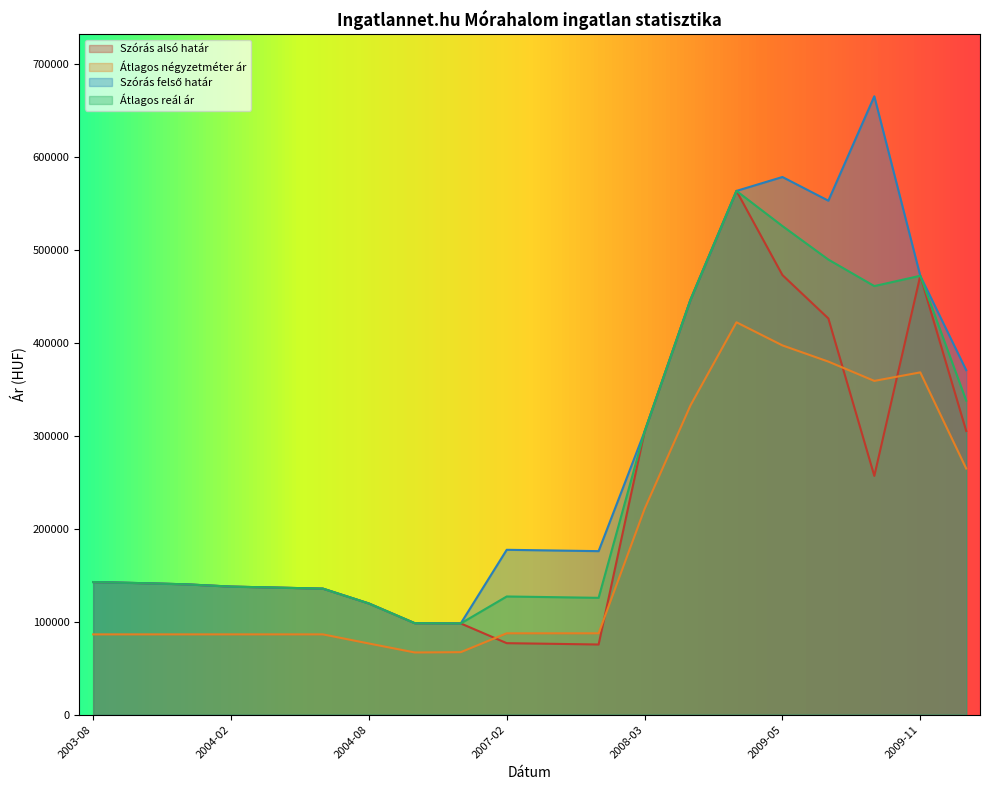

True or false: Átlagos négyzetméter ár and Szórás alsó határ intersect in this chart.

True